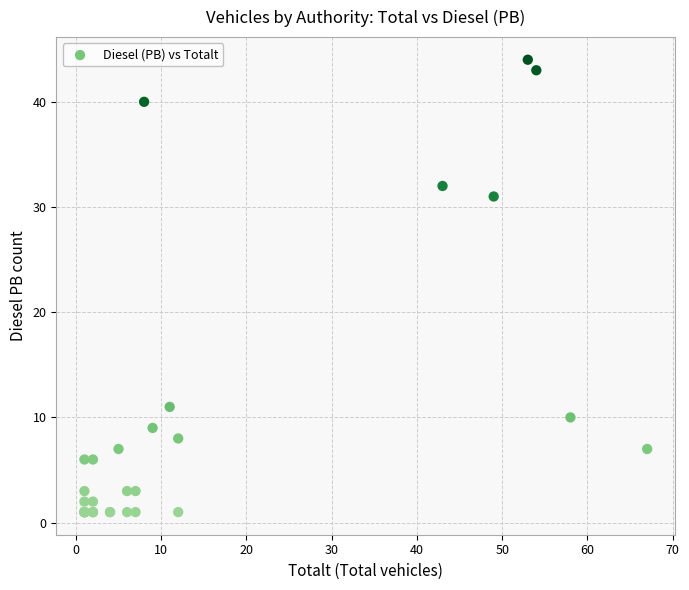

What Y value in the scatter plot is closest to 22?

31